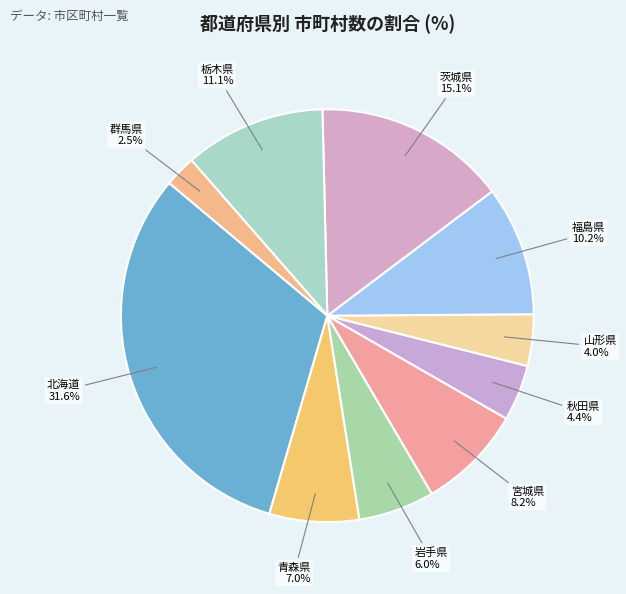

Is there a majority slice in this chart?

No